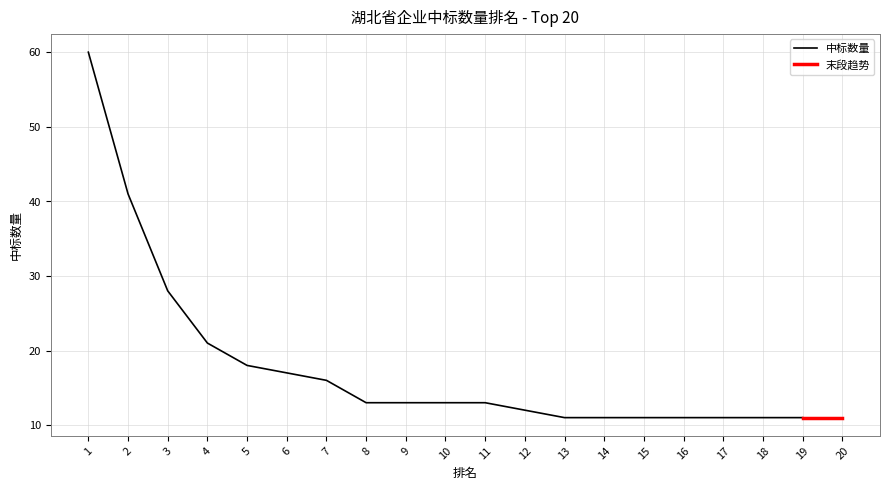

What value does the data have at 11, to the nearest 5?

15